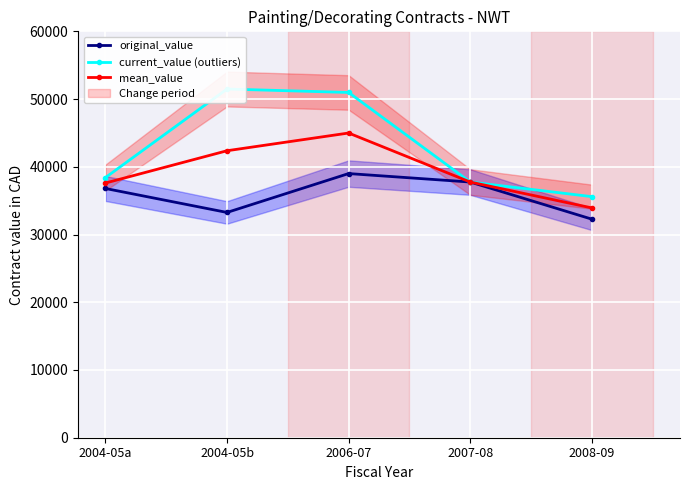

True or false: original_value has a value of 43032.8 at 2008-09.

False